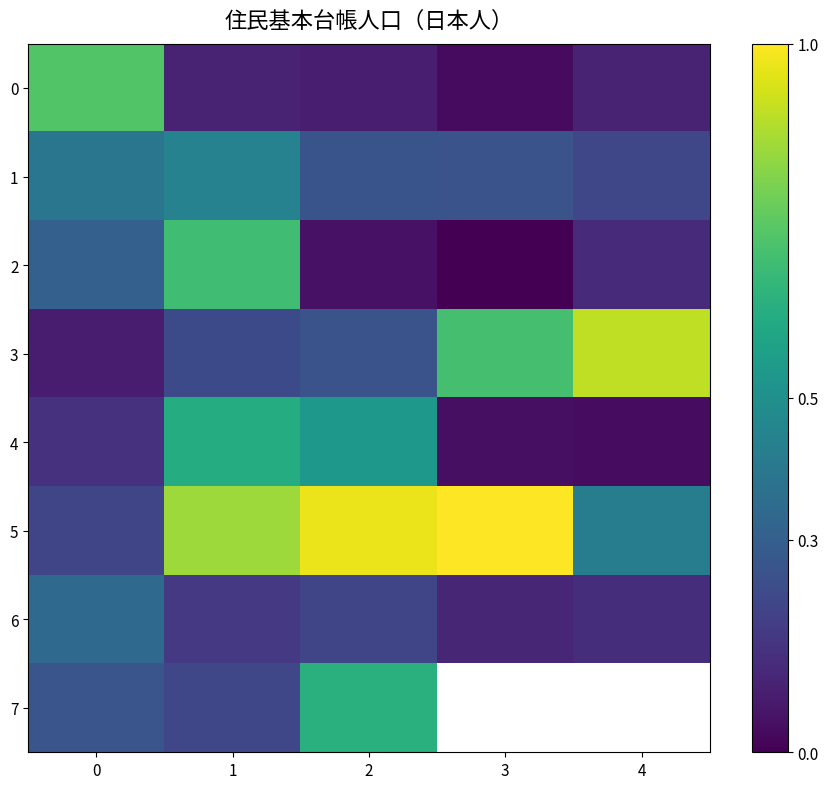

Rank the categories by 1 value from lowest to highest.

4, 3, 2, 0, 1